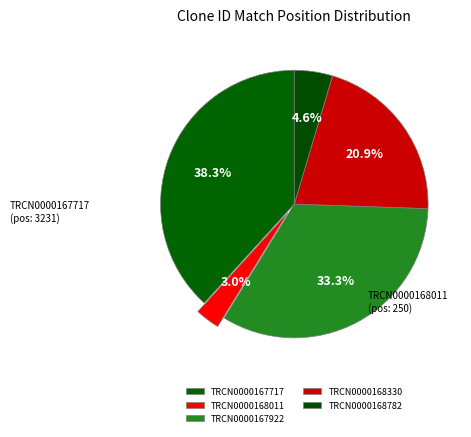

To the nearest percent, what is the difference between the largest and smallest slice percentages?

35%